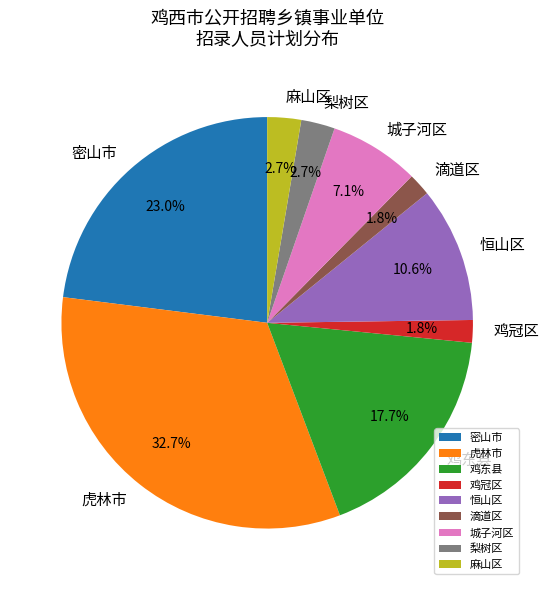

How many slices are in this pie chart?

9